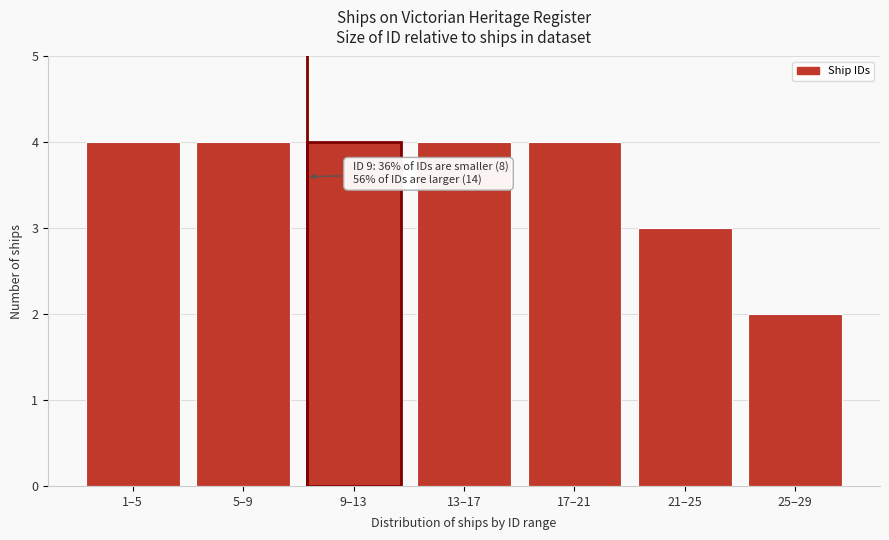

Reading right to left, list all the values displayed in this chart.

25–29=2	21–25=3	17–21=4	13–17=4	9–13=4	5–9=4	1–5=4